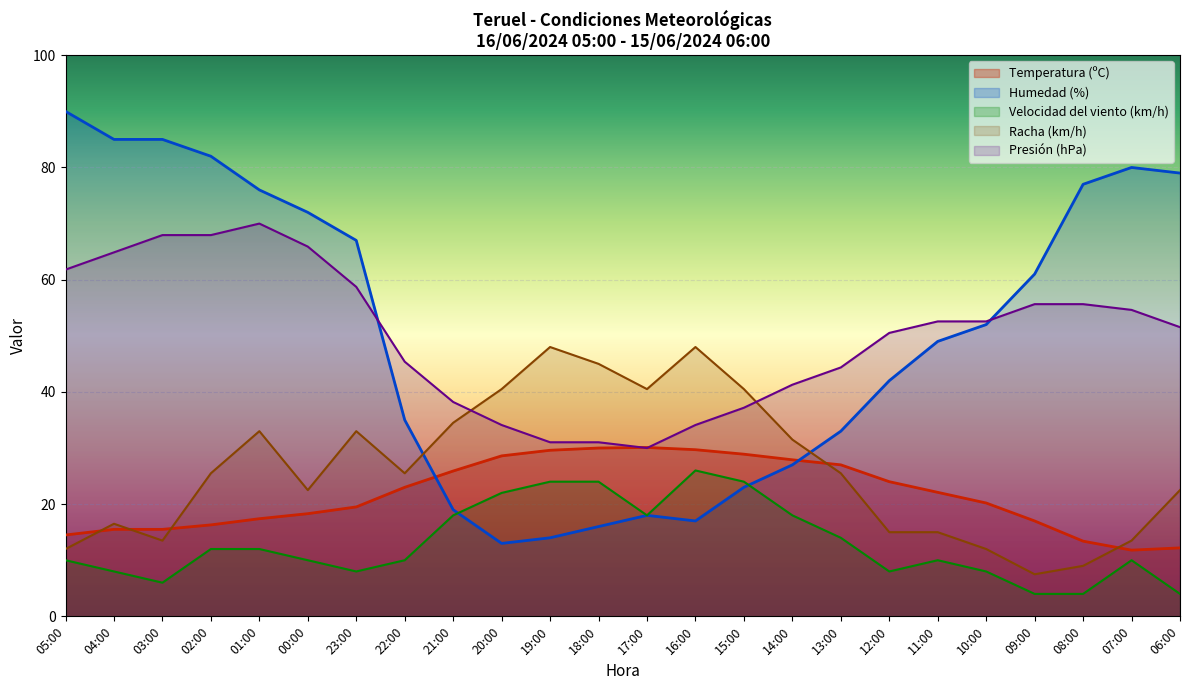

What is the total value across all series at 09:00?

145.1